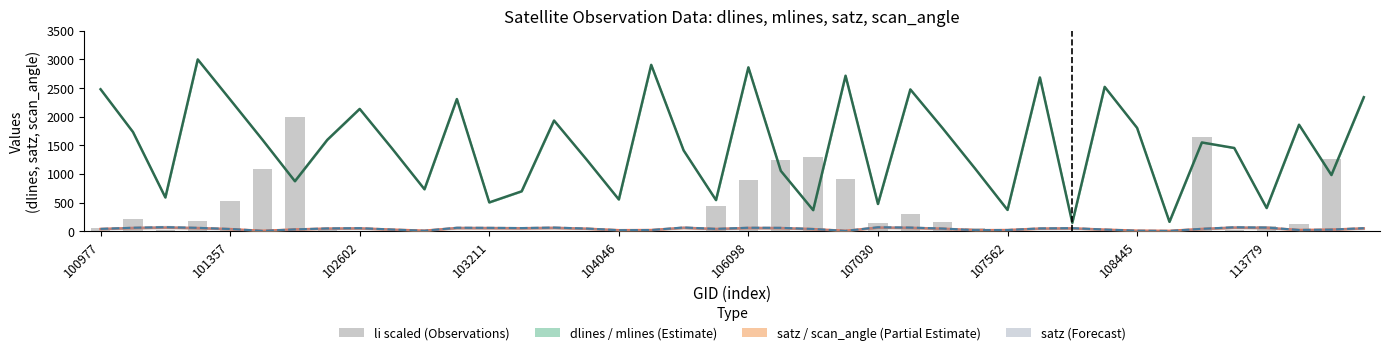

The dlines / mlines midline series shows 2240.1 at 18. True or false?

False